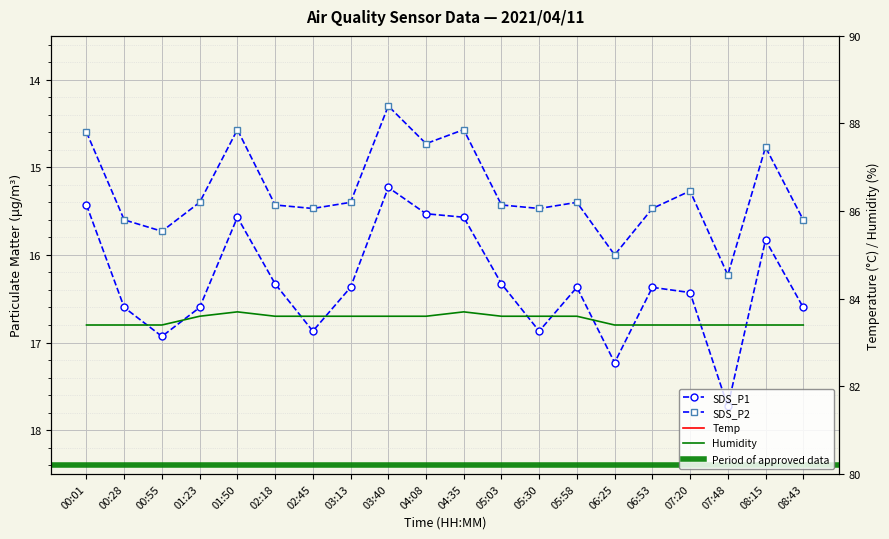

At which label does SDS_P2 reach its peak?

07:48